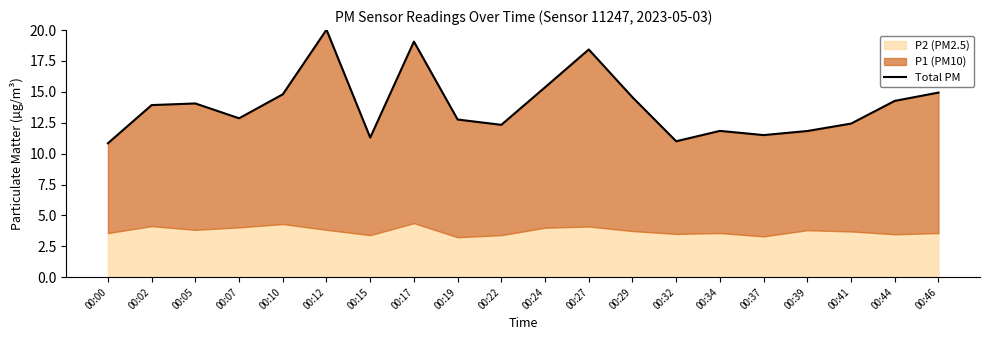

What is the value of the 1st point from the left?

10.8